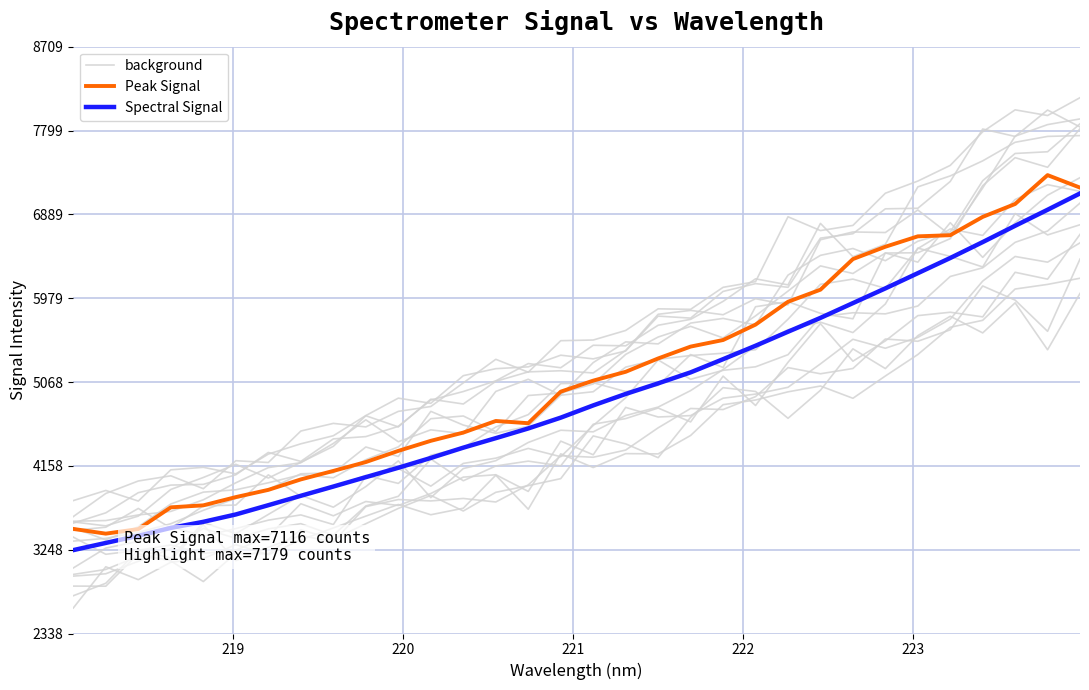

Reading right to left, transcribe all the data shown in this chart.

background: 7010.8	6707.4	6584.7	6308.0	6214.2	5893.3	5808.2	5820.3	5776.2	5365.0	5233.4	5195.3	5097.6	5308.2	4896.8	4596.4	4257.4	4347.5	4241.8	4184.7	3938.0	4129.6	4044.0	3521.3	3625.7	3568.7	3477.5	3394.9	3498.1	3338.1	3265.5	3049.6
Peak Signal: 7178.8	7314.4	7001.0	6860.9	6662.2	6649.8	6536.9	6402.8	6070.7	5939.5	5691.5	5524.3	5452.9	5324.3	5179.3	5083.3	4963.6	4621.1	4645.3	4519.3	4430.0	4320.7	4199.4	4103.1	4011.1	3897.5	3819.0	3729.6	3707.8	3471.8	3422.2	3473.5
Spectral Signal: 7115.5	6938.4	6764.4	6587.3	6414.7	6249.9	6084.8	5925.0	5764.6	5614.3	5462.1	5316.2	5173.0	5053.6	4938.6	4814.4	4681.5	4564.3	4458.8	4355.6	4244.1	4137.5	4035.5	3933.5	3833.1	3731.1	3630.6	3550.6	3484.4	3399.4	3321.4	3243.4